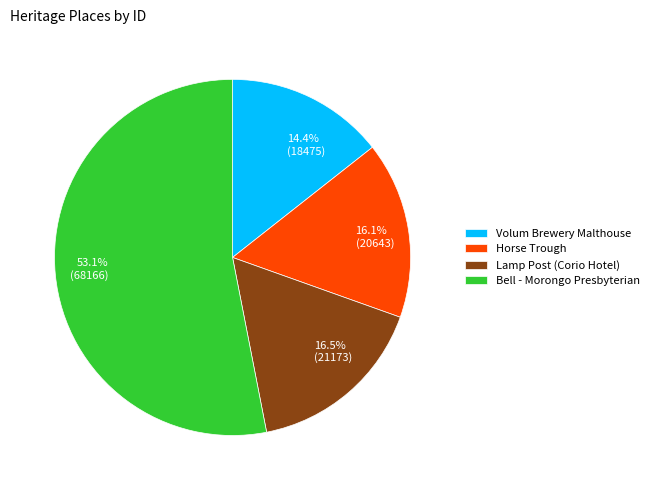

How many segments does this pie chart have?

4